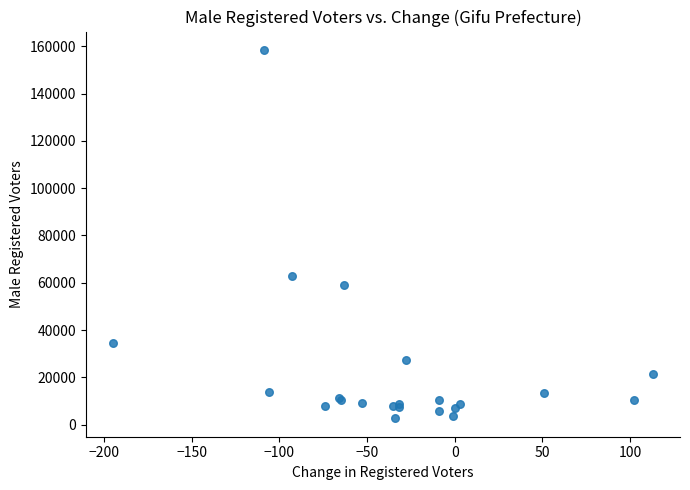

What Y value in the scatter plot is closest to 80551?

62910